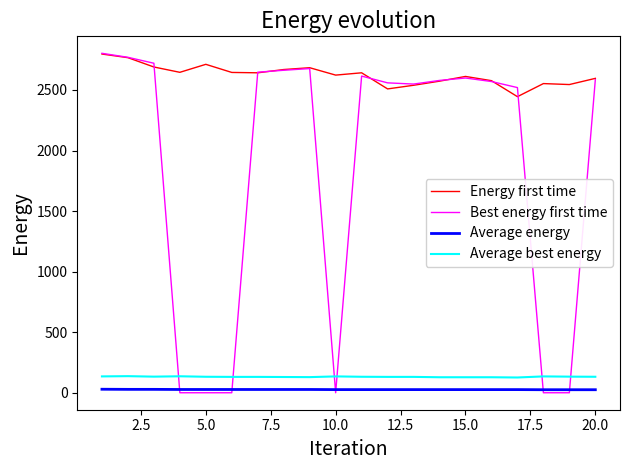

Which series has the largest total across all categories?

Energy first time